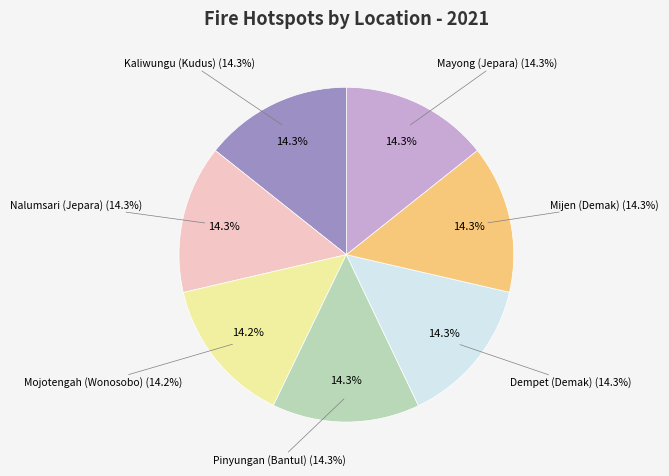

Approximately how many times larger is the value at Pinyungan
(Bantul) compared to Dempet
(Demak)?

1.0